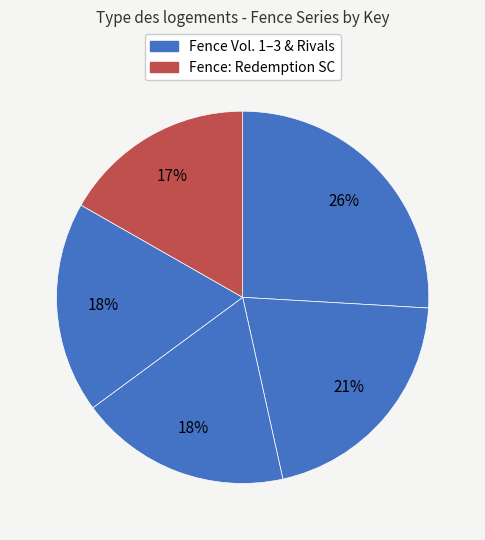

How many slices are in this pie chart?

5